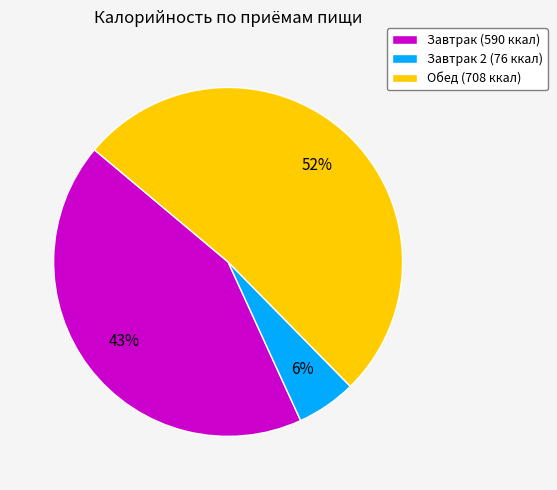

True or false: Завтрак (590 ккал) accounts for 56% of the total.

False